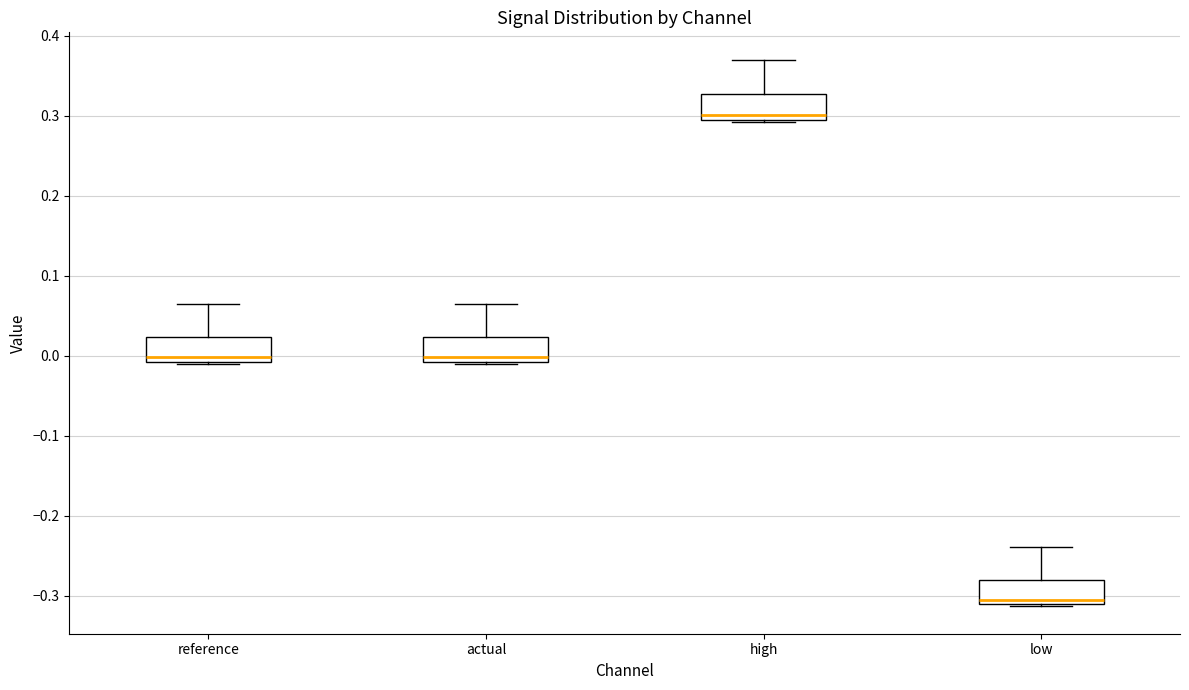

Reading left to right, read every box against the y-axis: the position of its median line, the range the box covers, and the ends of its whiskers. The values are not printed on the chart, so give them approximately, as read against the axis.

reference: median 0.00, box -0.01 to 0.02, whiskers -0.01 to 0.07
actual: median 0.00, box -0.01 to 0.02, whiskers -0.01 to 0.07
high: median 0.30, box 0.29 to 0.33, whiskers 0.29 to 0.37
low: median -0.30, box -0.31 to -0.28, whiskers -0.31 to -0.24